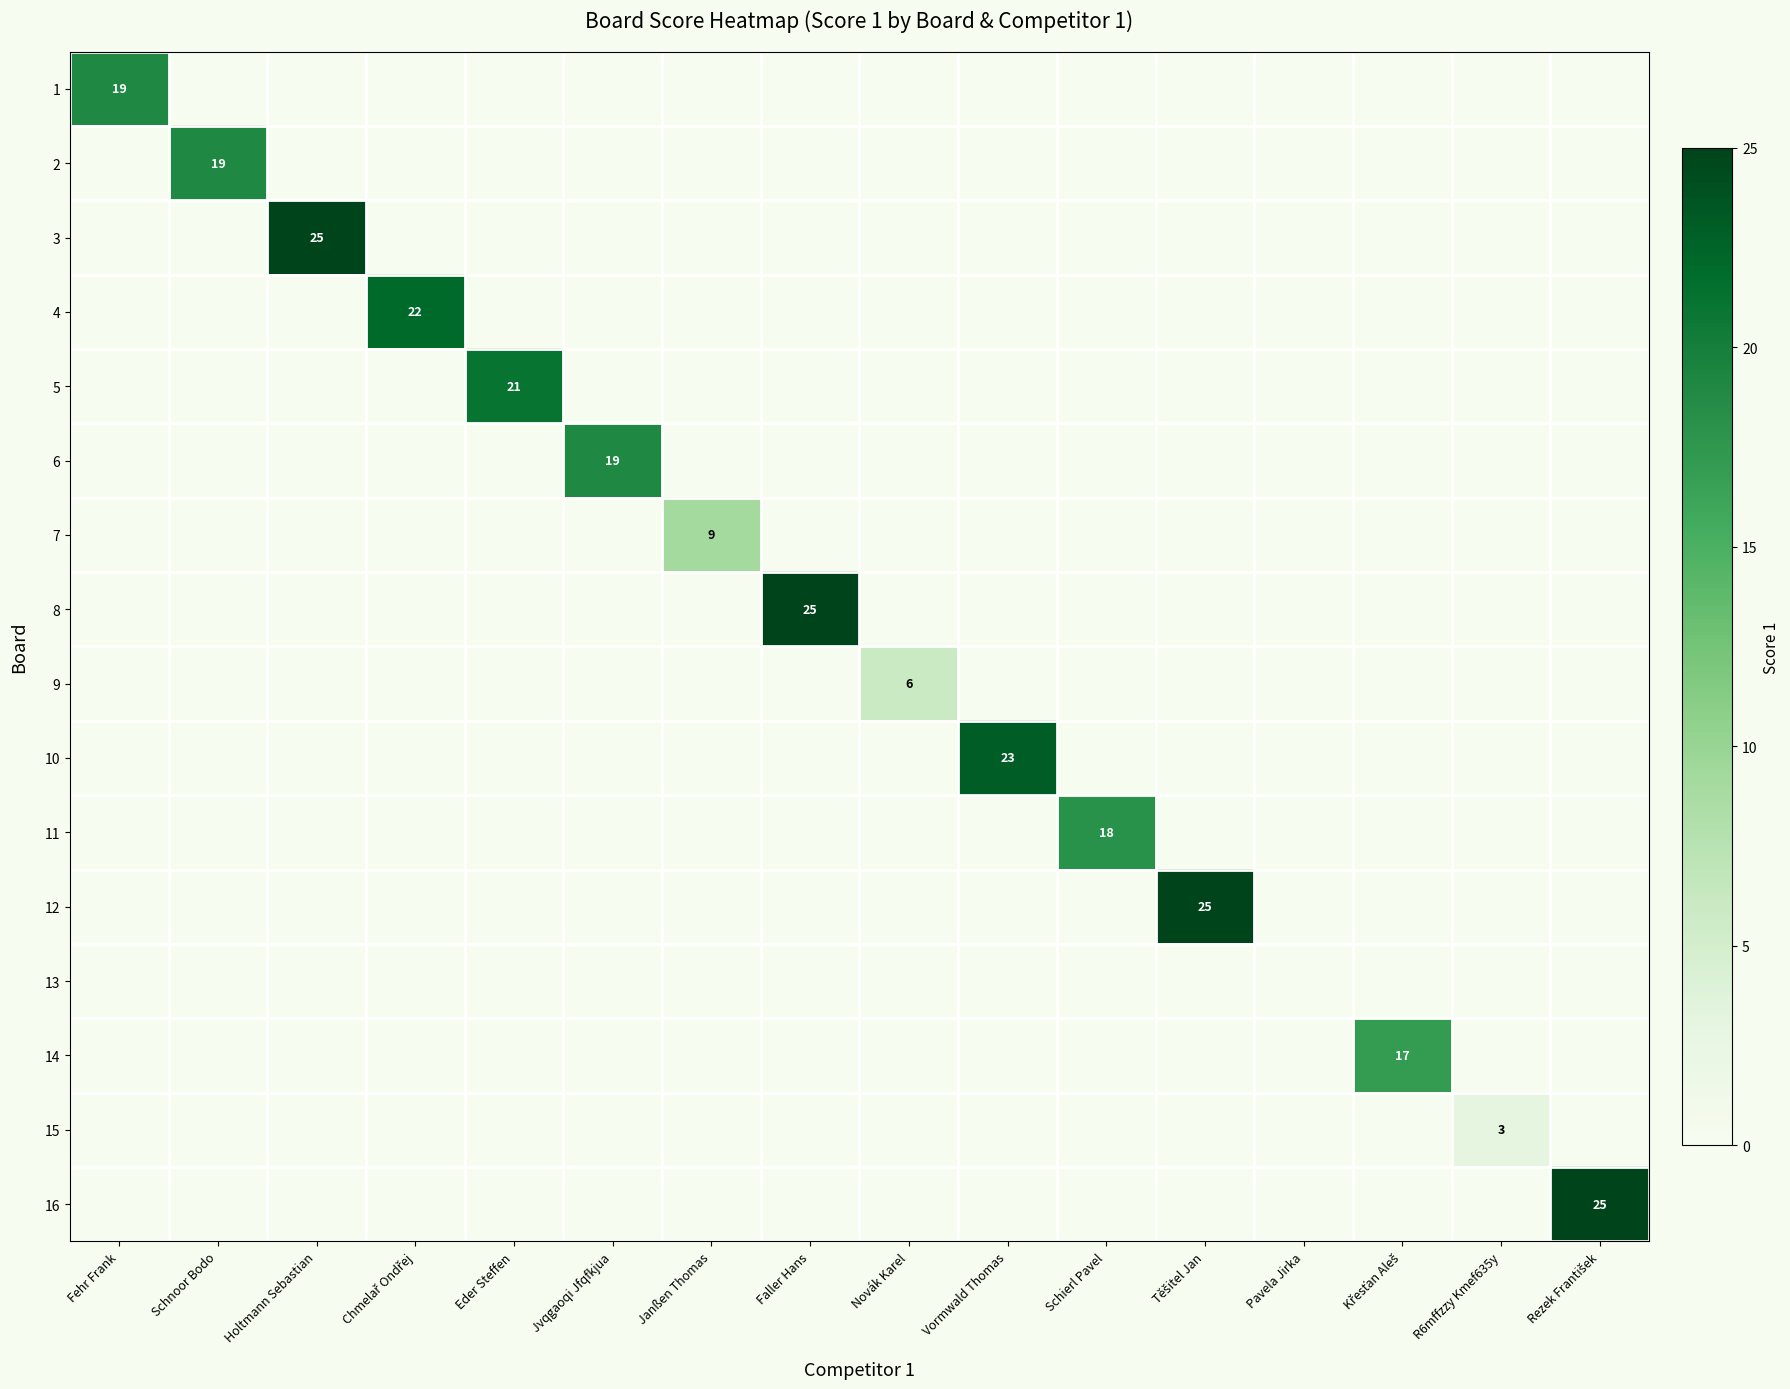

Which series changed the most between Chmelař Ondřej and Vormwald Thomas?

10